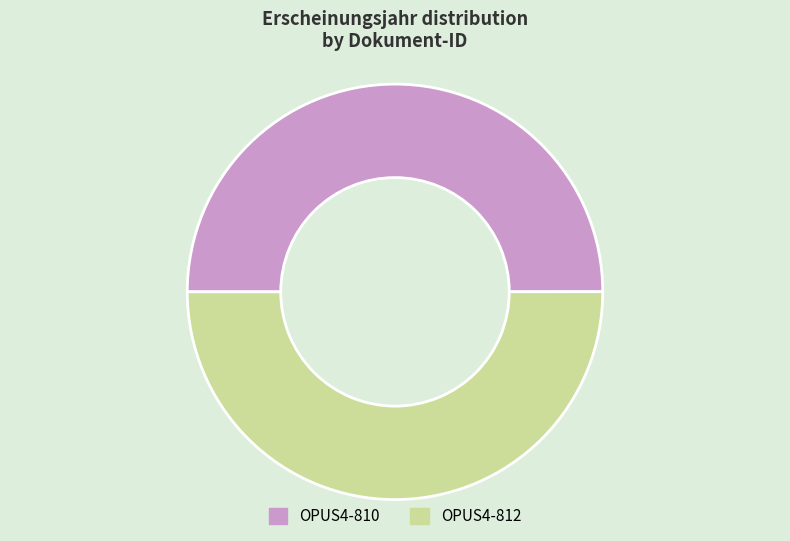

How many slices are in this pie chart?

2